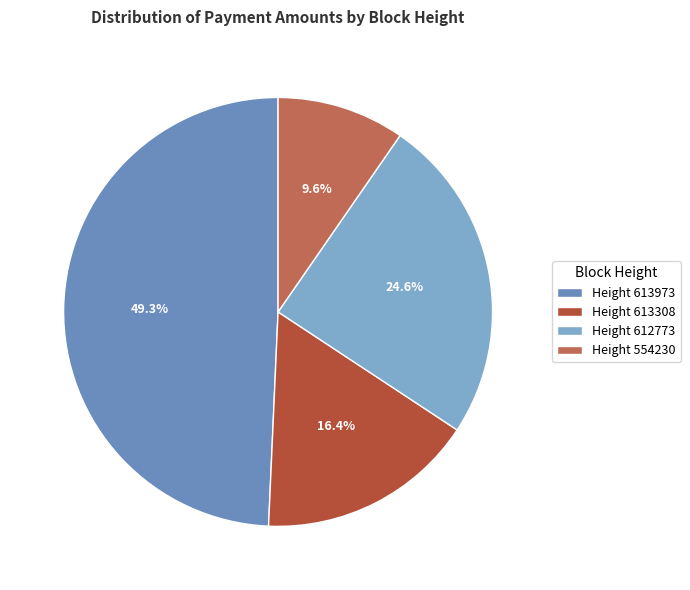

Rank the categories by value from highest to lowest.

Height 613973, Height 612773, Height 613308, Height 554230